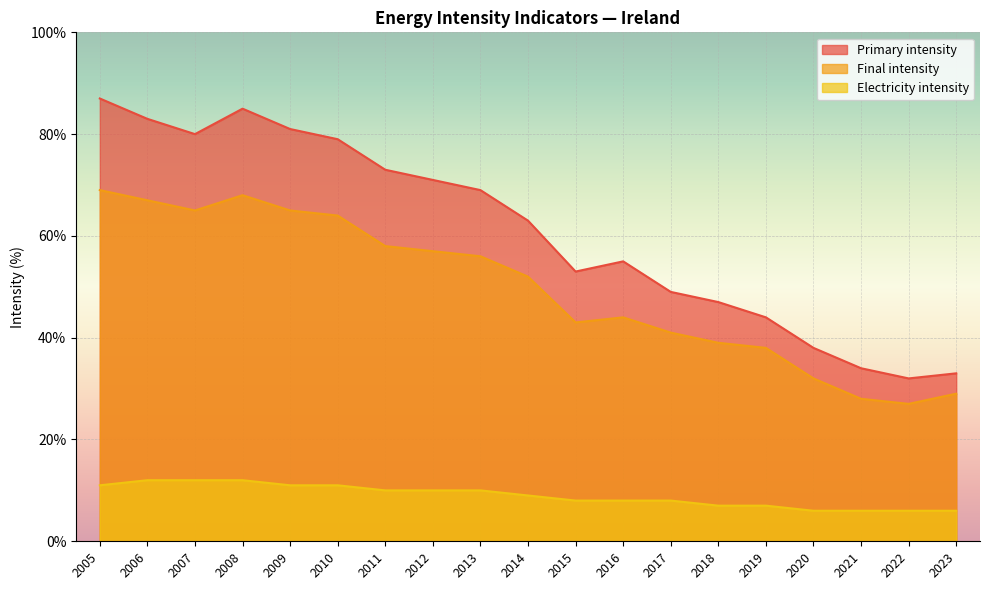

True or false: Primary intensity has a value of 0.9 at 2016.

False